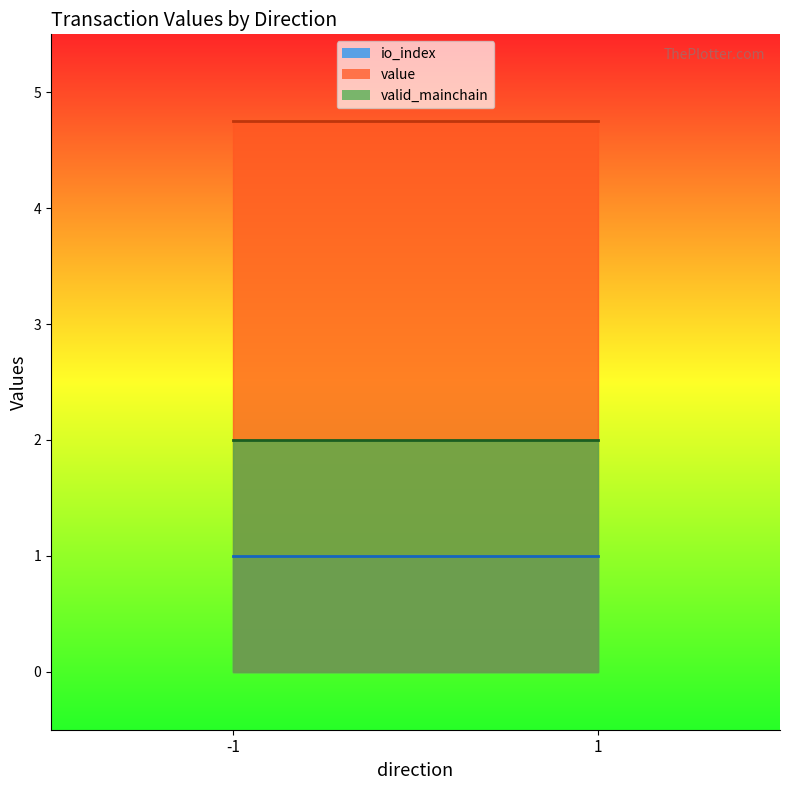

Which category has the highest value in the value series?

-1